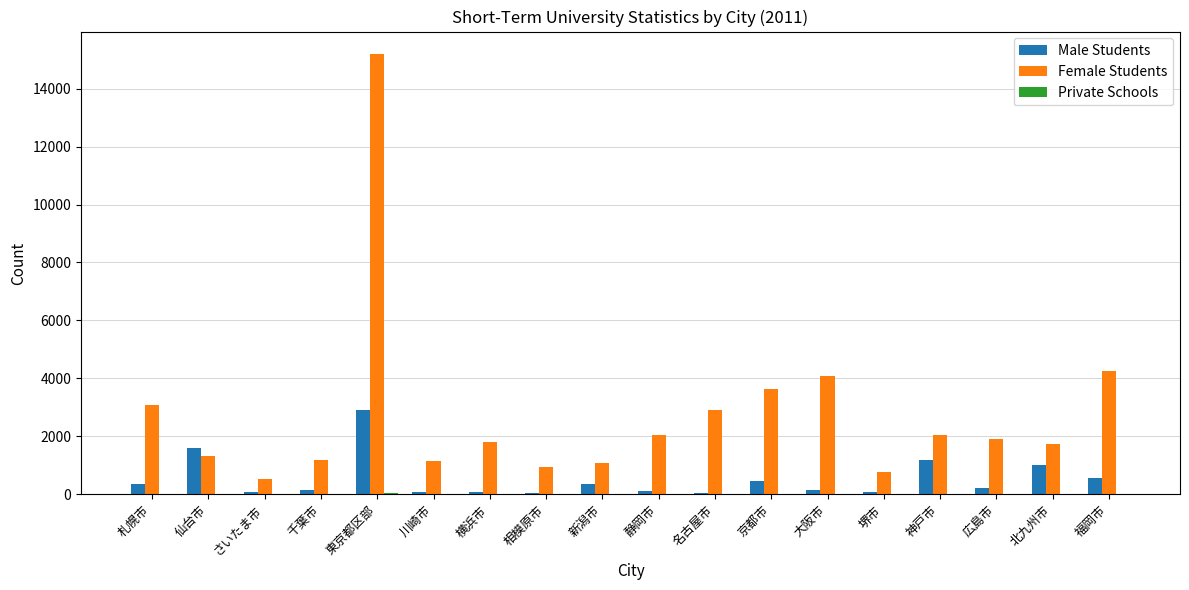

Between 札幌市 and 相模原市, which series saw the biggest shift?

Female Students